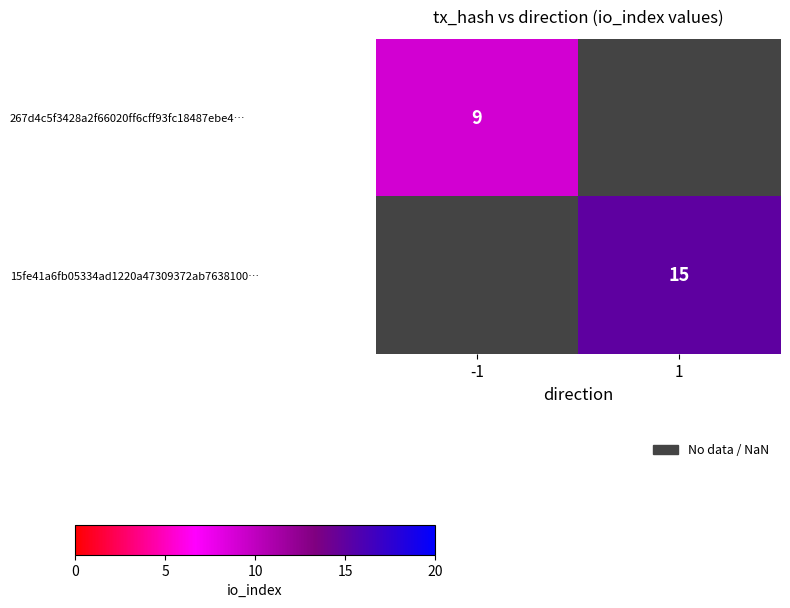

Which has a higher value, -1 or 1?

1